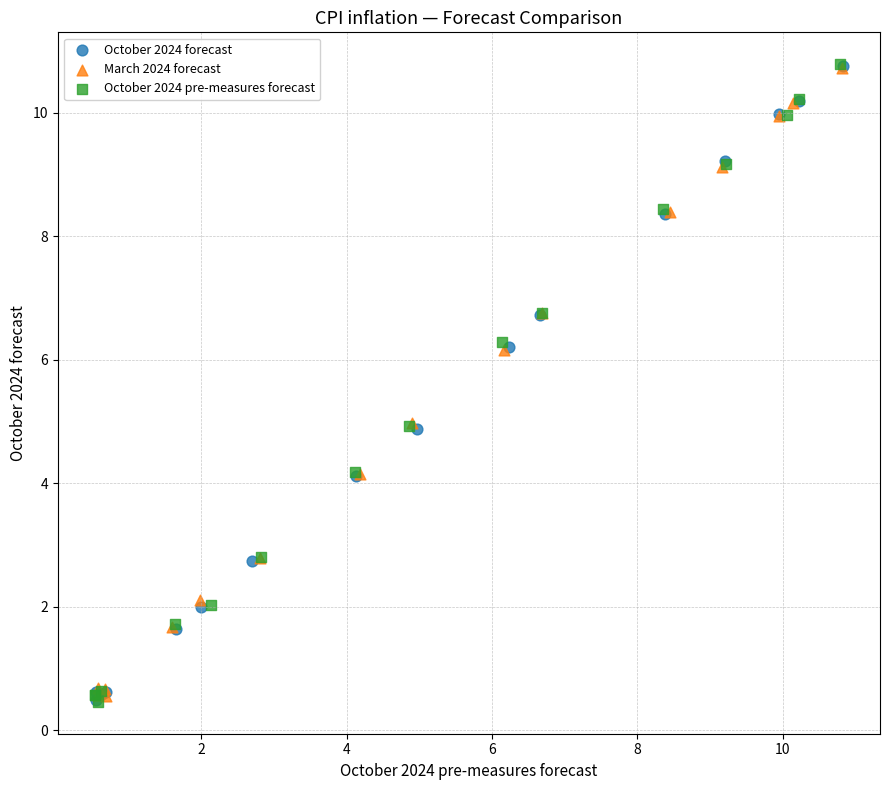

Which series has the largest Y range (max minus min)?

October 2024 pre-measures forecast